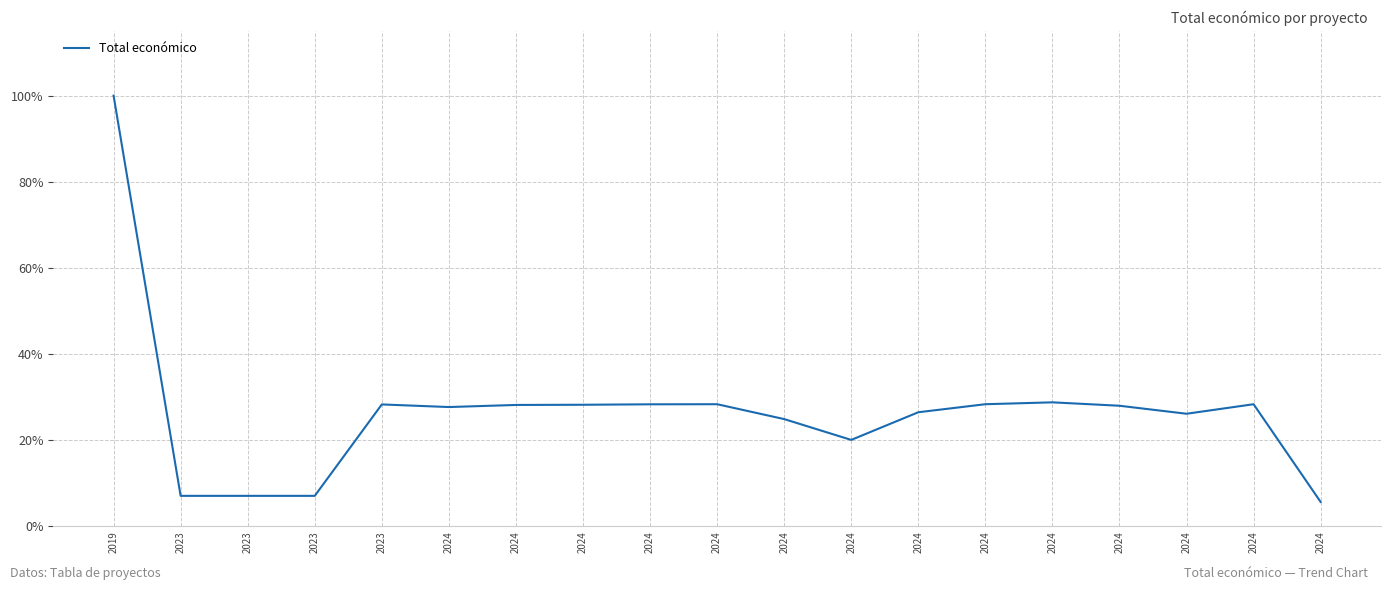

Is this an area chart (filled region under the line)?

No